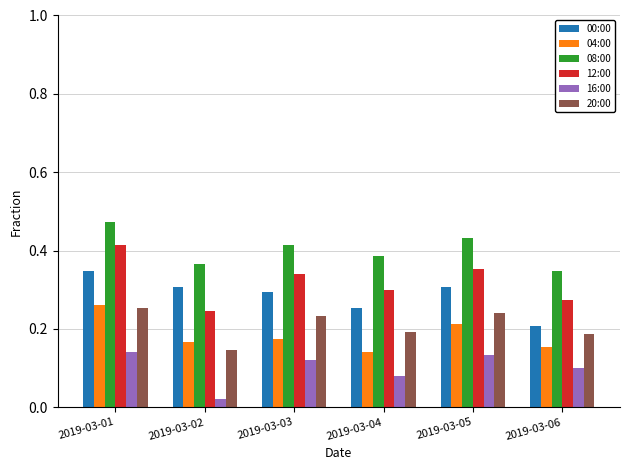

Which series has the widest spread of values?

12:00